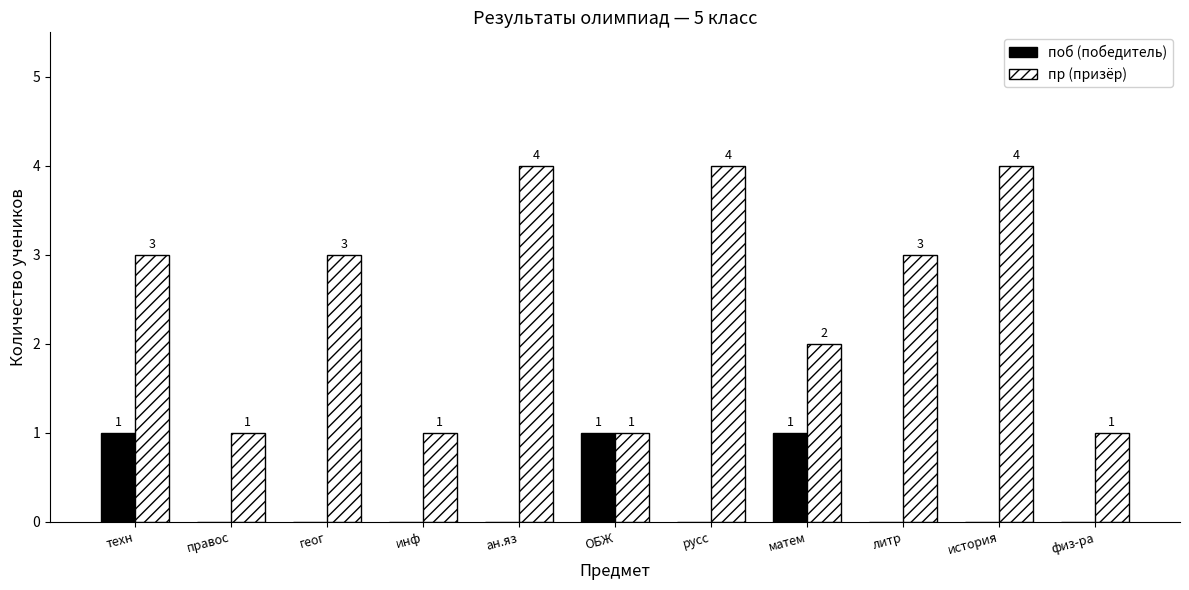

The value of поб (победитель) at инф is -1. True or false?

False